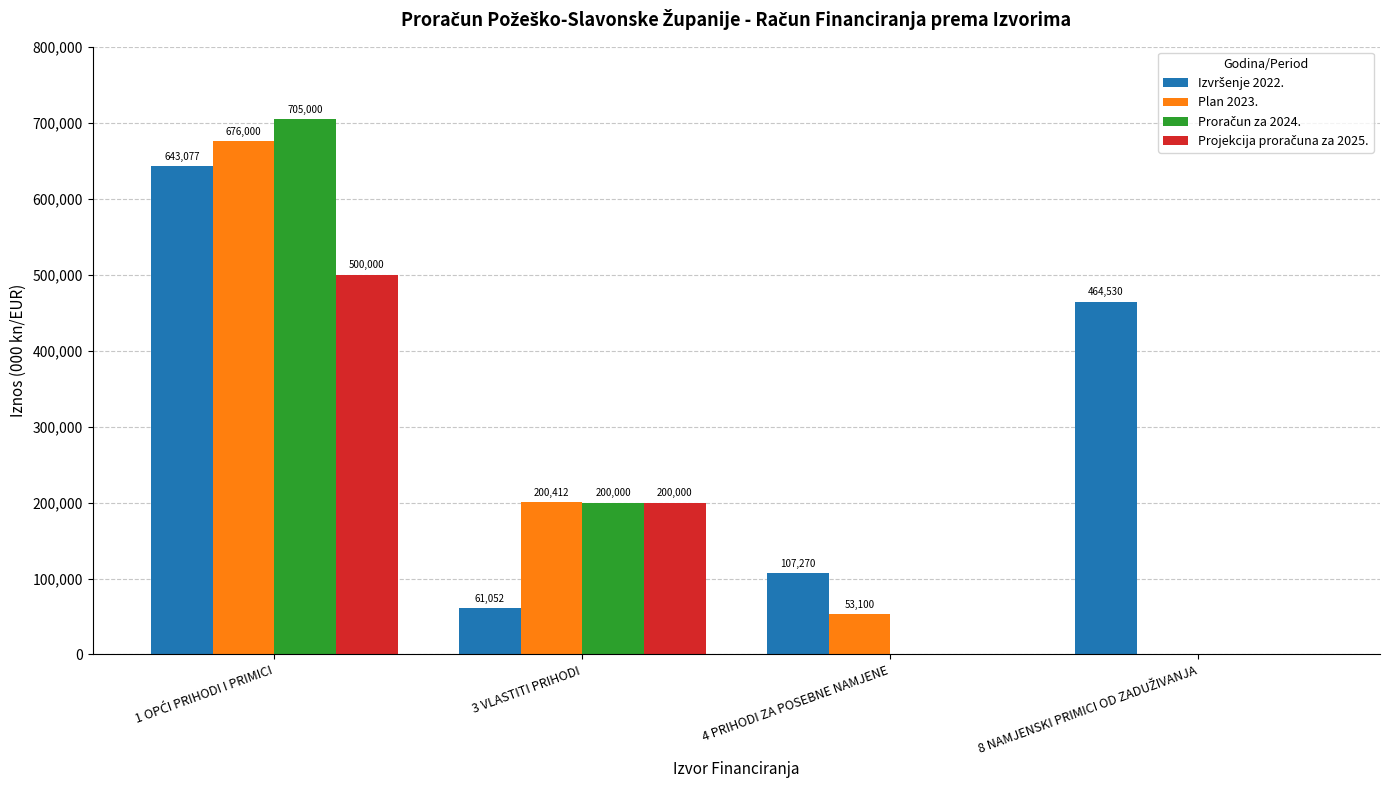

At which label is Plan 2023. closest to 338000?

3 VLASTITI PRIHODI